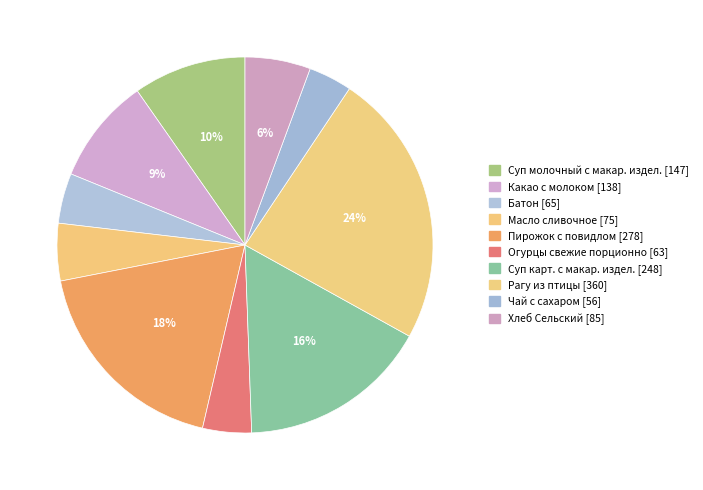

How many slices are in this pie chart?

10